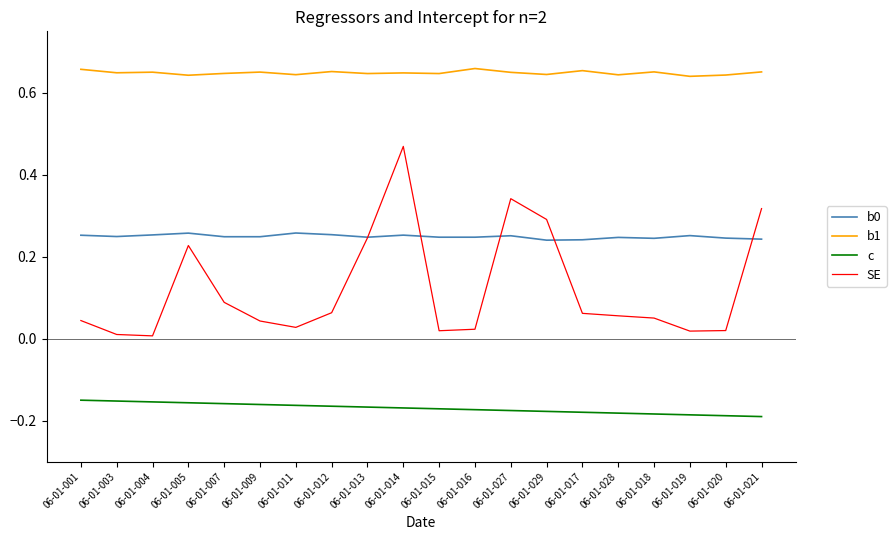

True or false: b1 has more than 0 interior local peaks.

True